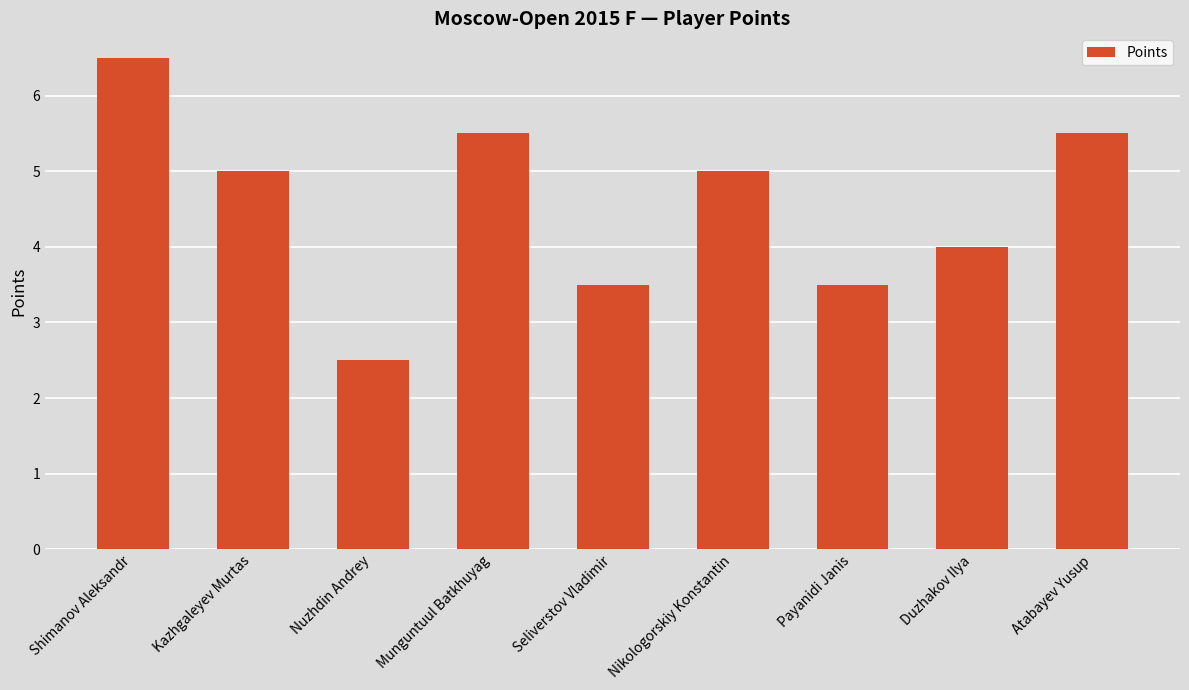

How many bars are there in total?

9